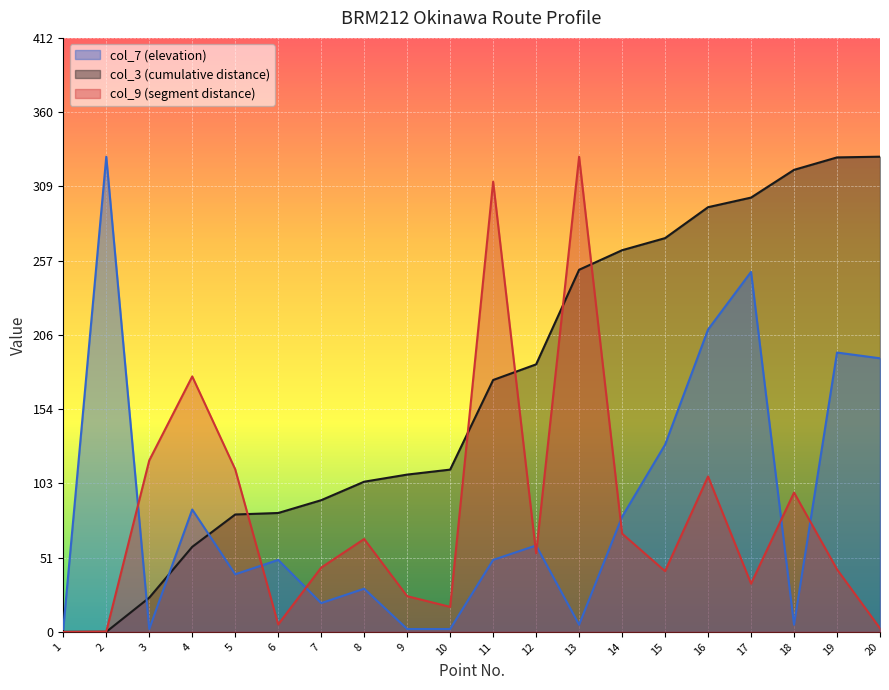

Reading left to right, what are all the values shown in this chart?

col_3 (cumulative distance): 1=0.0	2=0.0	3=23.0	4=57.3	5=79.1	6=80.1	7=88.7	8=101.1	9=105.9	10=109.3	11=169.6	12=180.2	13=243.9	14=257.0	15=265.2	16=286.0	17=292.5	18=311.1	19=319.5	20=320.0
col_9 (segment distance): 1=0.0	2=0.2	3=115.5	4=172.0	5=109.5	6=5.1	7=43.3	8=62.6	9=24.1	10=16.8	11=303.2	12=52.9	13=320.0	14=66.2	15=40.9	16=104.7	17=32.5	18=93.8	19=42.1	20=2.4
col_7 (elevation): 1=1.9	2=320.0	3=1.9	4=82.4	5=38.8	6=48.5	7=19.4	8=29.1	9=1.9	10=1.9	11=48.5	12=58.2	13=4.8	14=77.6	15=126.1	16=203.6	17=242.4	18=4.8	19=188.1	20=184.2